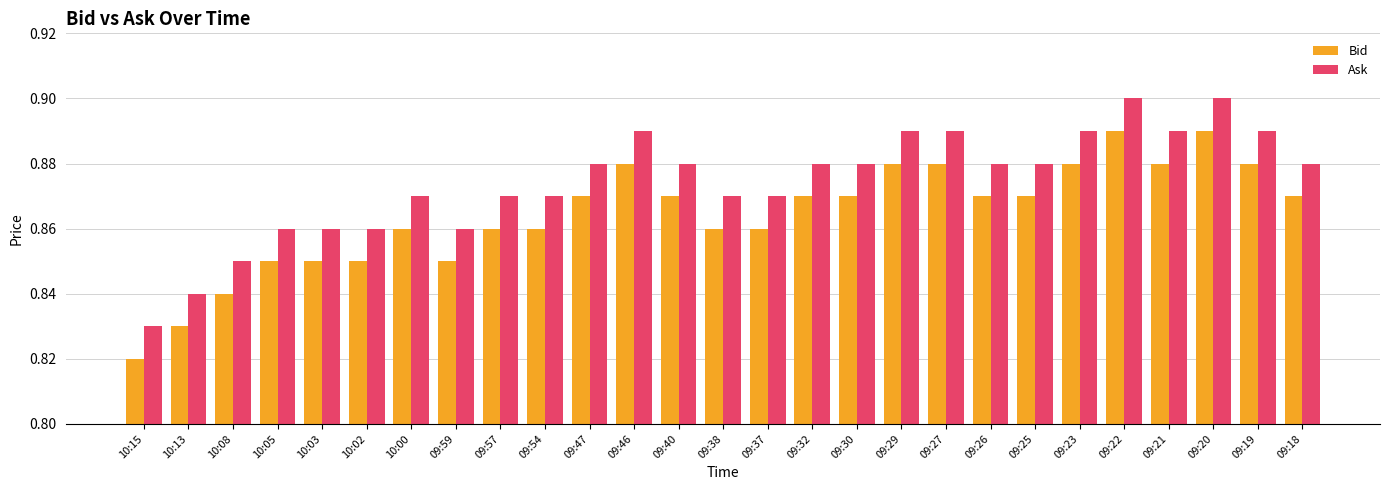

What are all the series names shown in the legend?

Bid, Ask